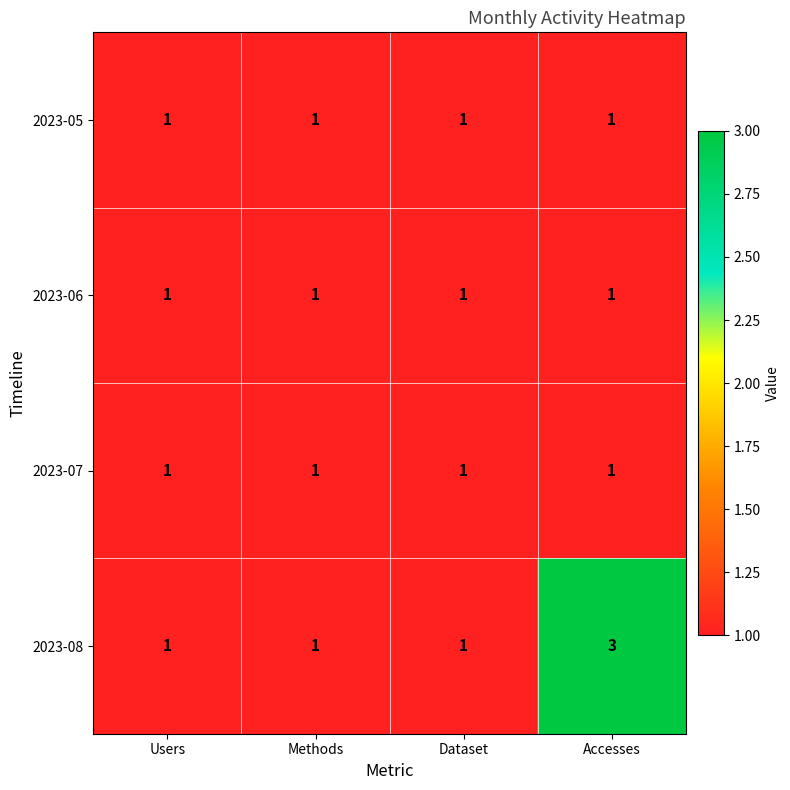

At which label does 2023-08 reach its peak?

Accesses